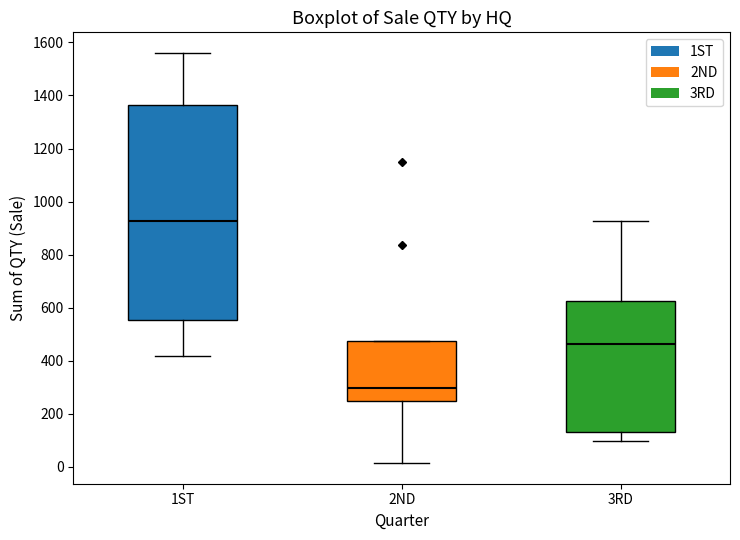

Where does the median line of the box for 3RD sit on the y-axis? The values are not printed on the chart, so give them approximately, as read against the axis.

460